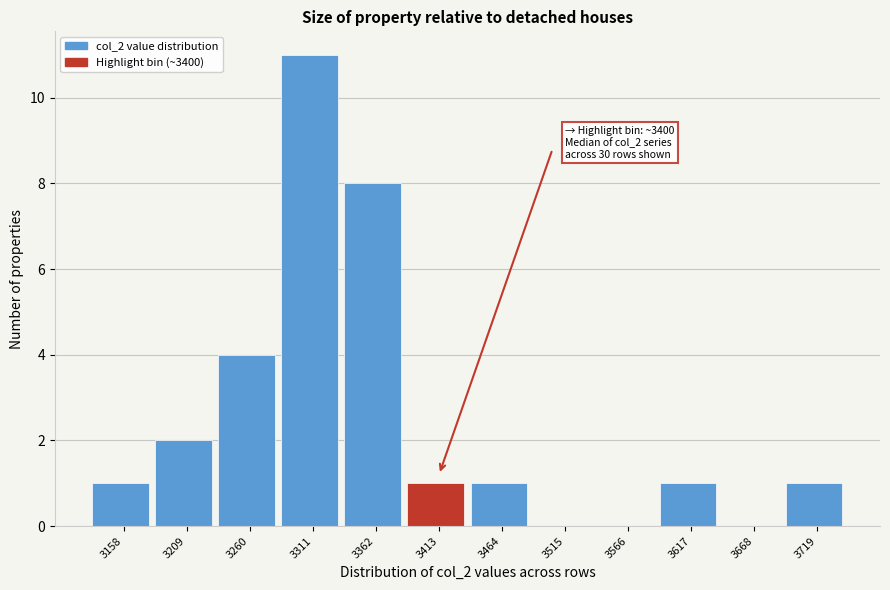

Reading left to right, transcribe all the data shown in this chart.

3158=1	3209=2	3260=4	3311=11	3362=8	3413=1	3464=1	3515=0	3566=0	3617=1	3668=0	3719=1